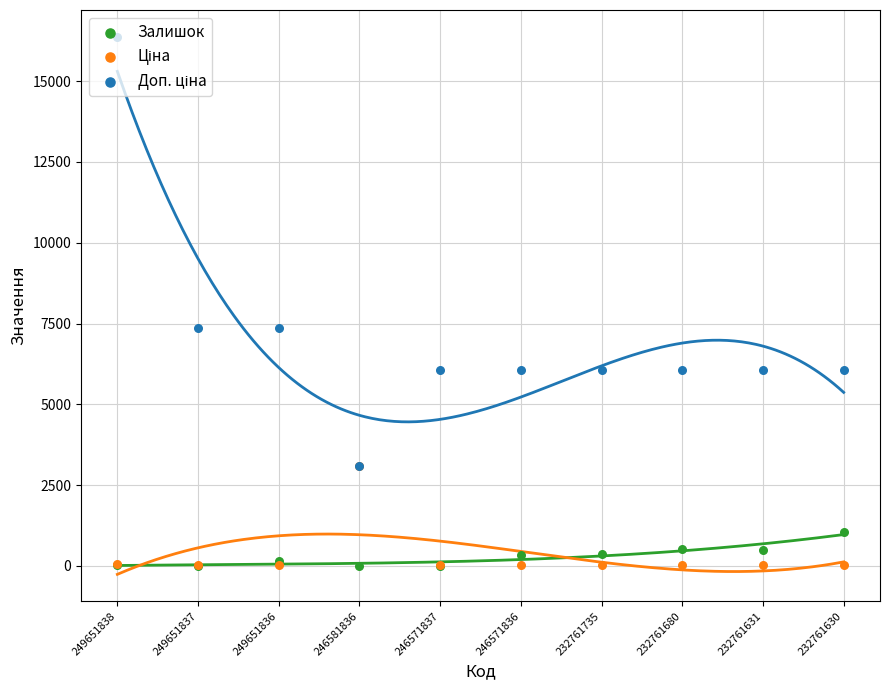

Which series has the widest spread of Y values?

Доп. ціна